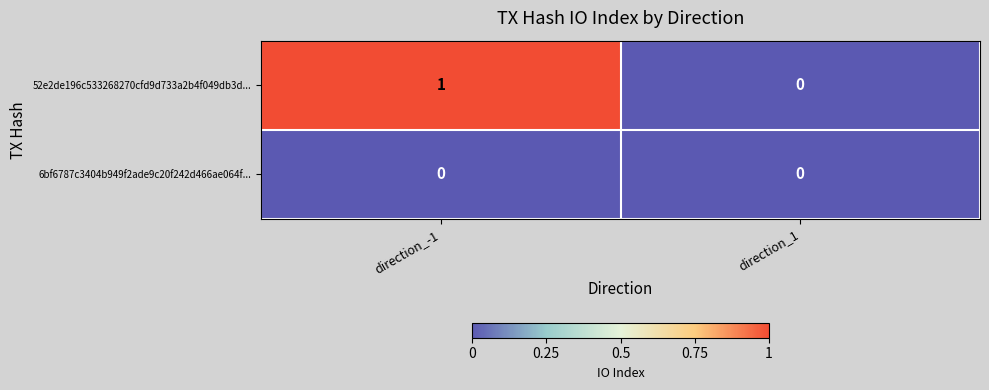

Which series has the largest total across all categories?

52e2de196c533268270cfd9d733a2b4f049db3d...